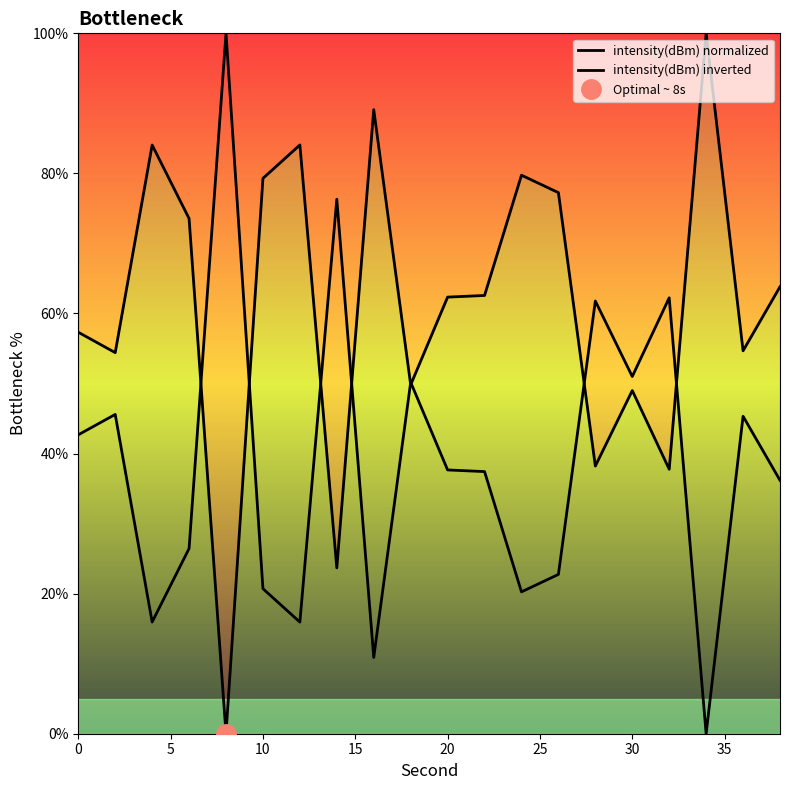

List the series in order of their overall mean, highest first.

intensity(dBm) normalized, intensity(dBm) inverted